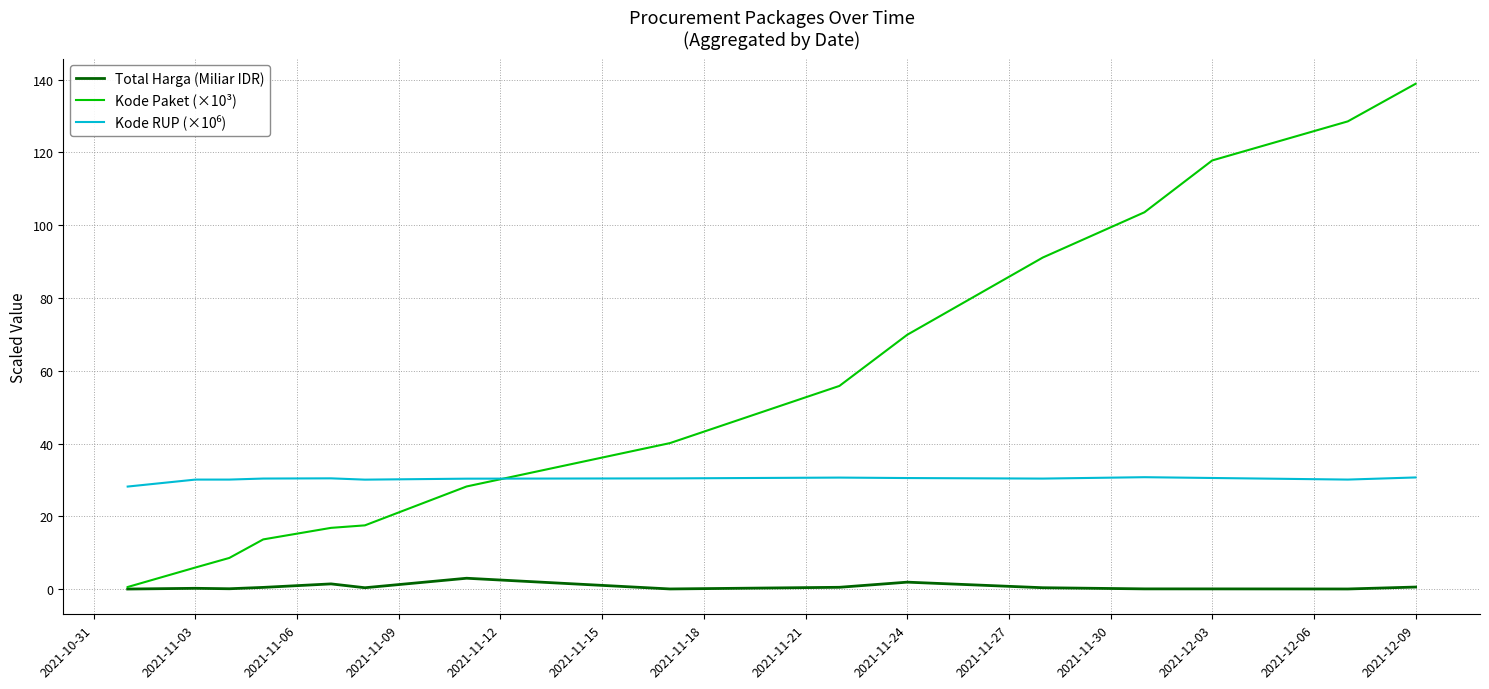

What is the greatest value displayed?

138.8